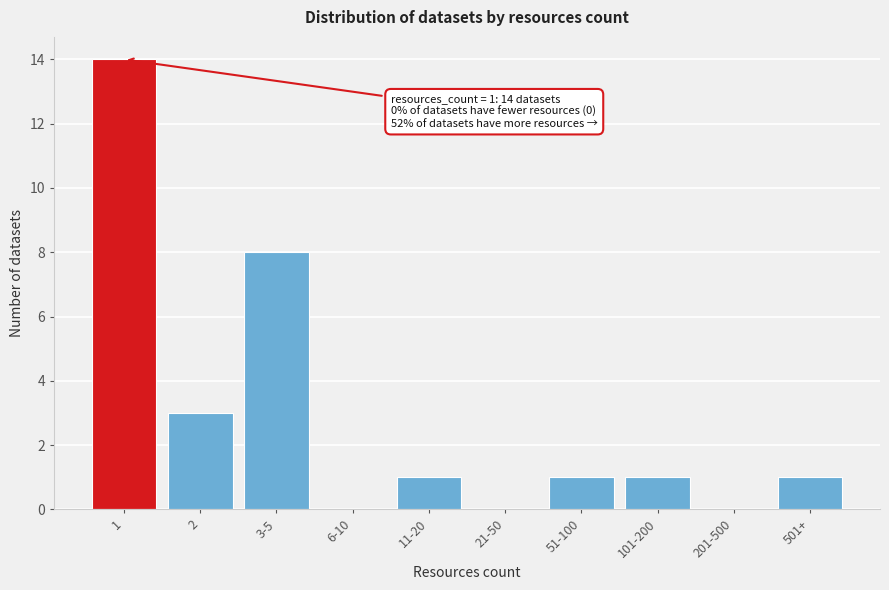

Reading left to right, extract all data points from this chart.

1=14	2=3	3-5=8	6-10=0	11-20=1	21-50=0	51-100=1	101-200=1	201-500=0	501+=1